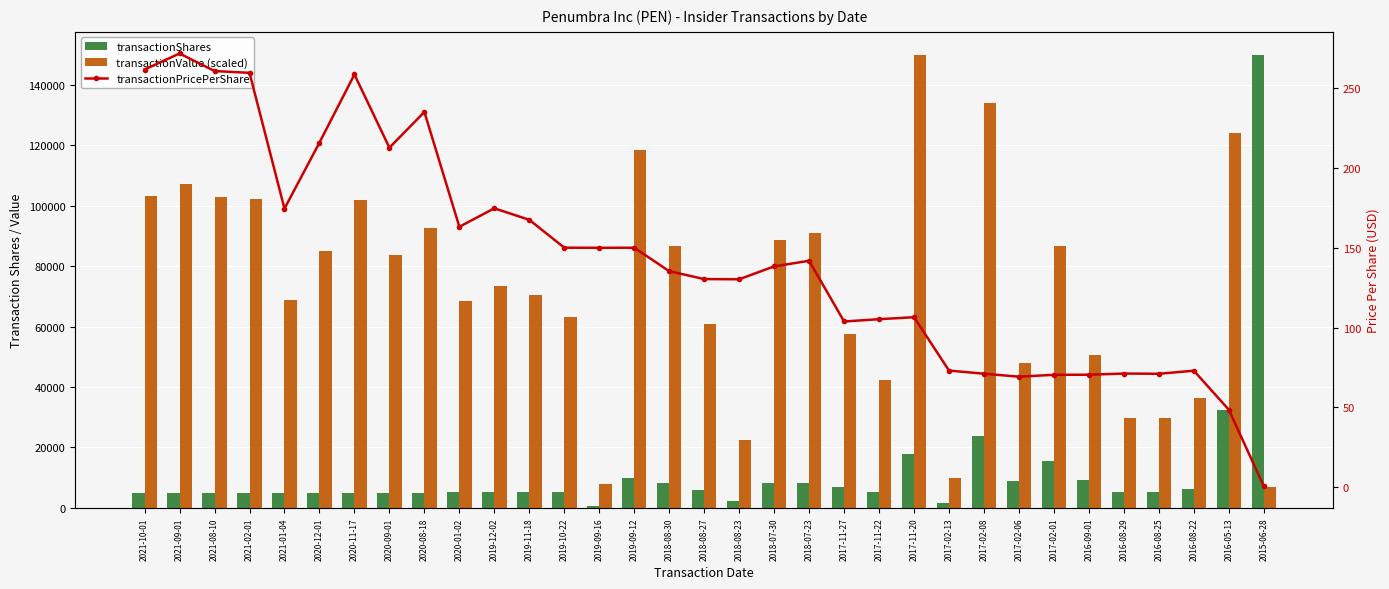

What is the maximum value for transactionShares?

150000.0